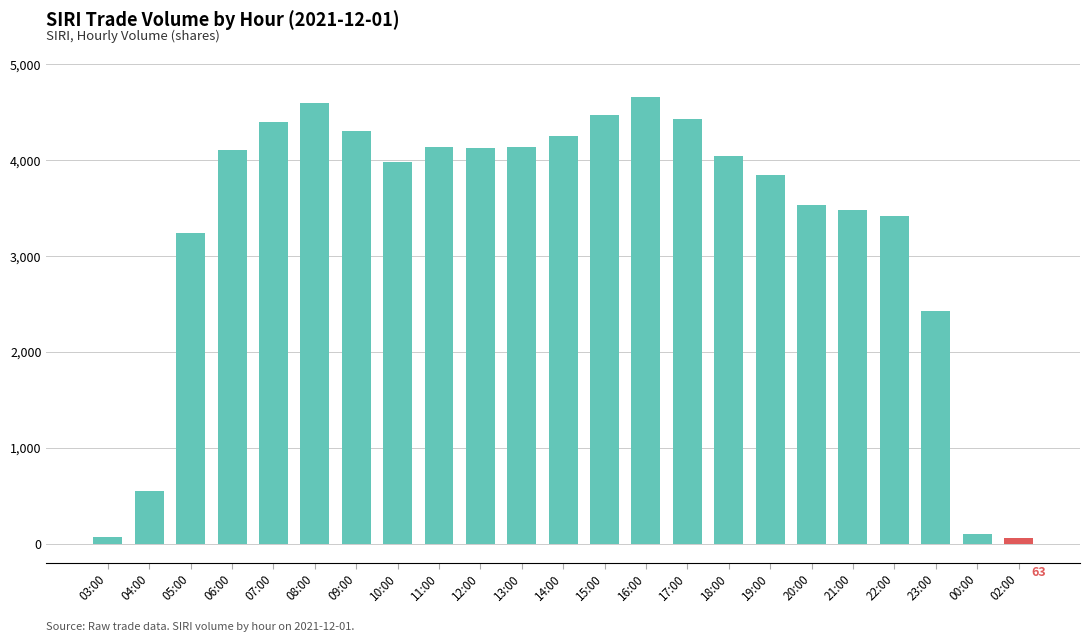

Read the value at 03:00.

73